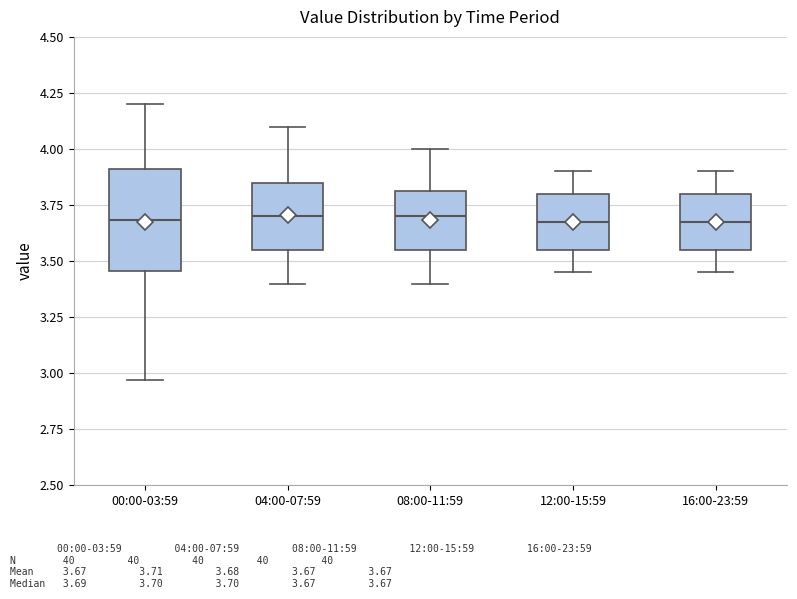

Where is the upper edge of the box for 16:00-23:59 on the y-axis? The values are not printed on the chart, so give them approximately, as read against the axis.

3.80